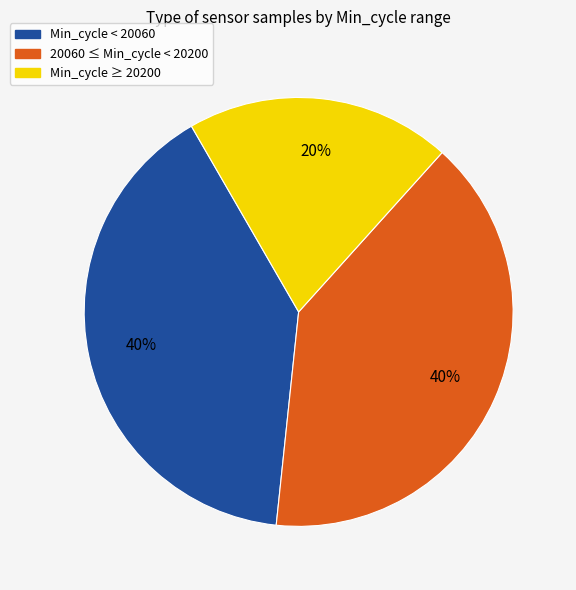

To the nearest percent, what percentage of the pie is 20060 ≤ Min_cycle < 20200?

40%